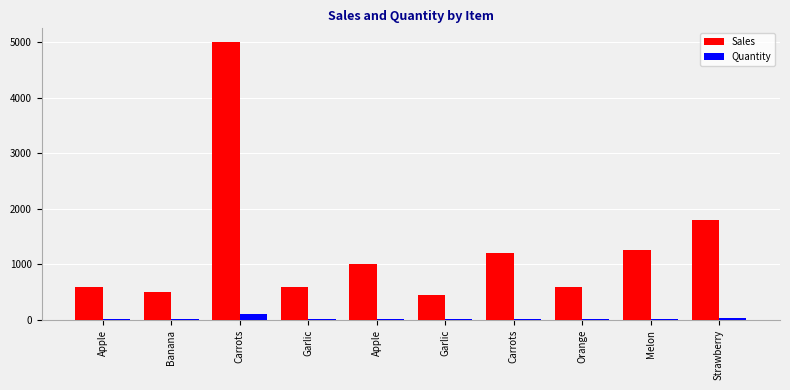

What is the difference between the second highest and minimum values in the Sales series?

1350